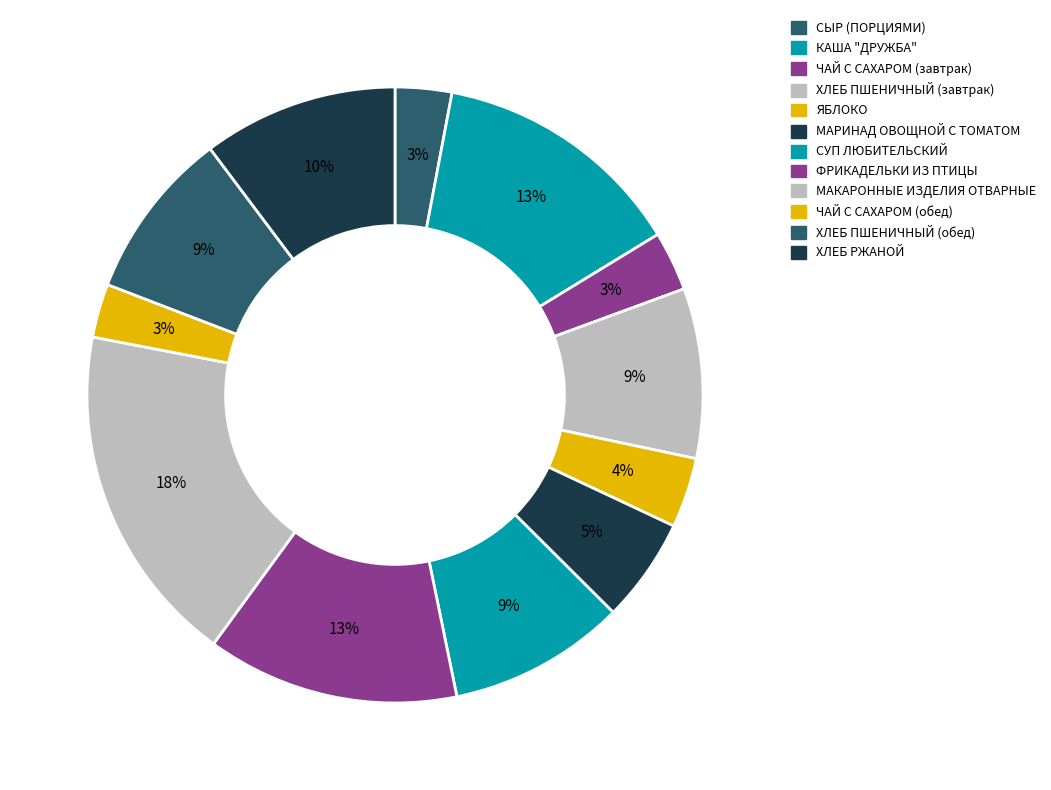

How many slices are in this pie chart?

12